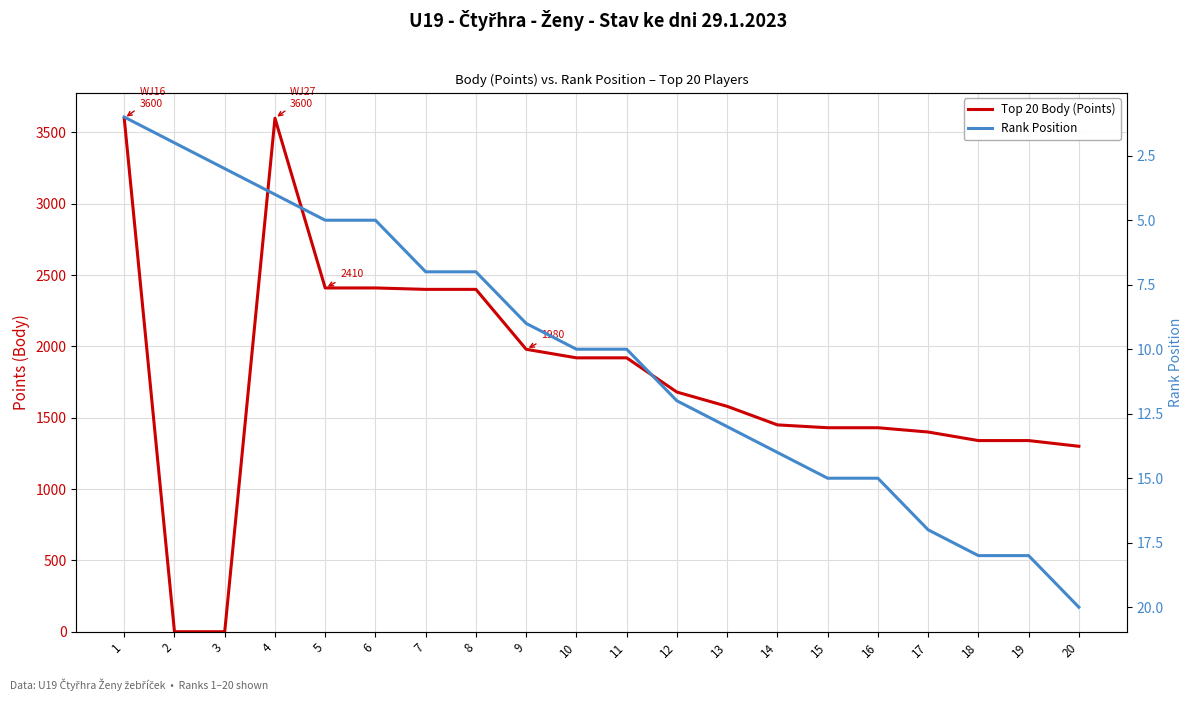

Rank the series by their maximum value, from highest to lowest.

Top 20 Body (Points), Rank Position